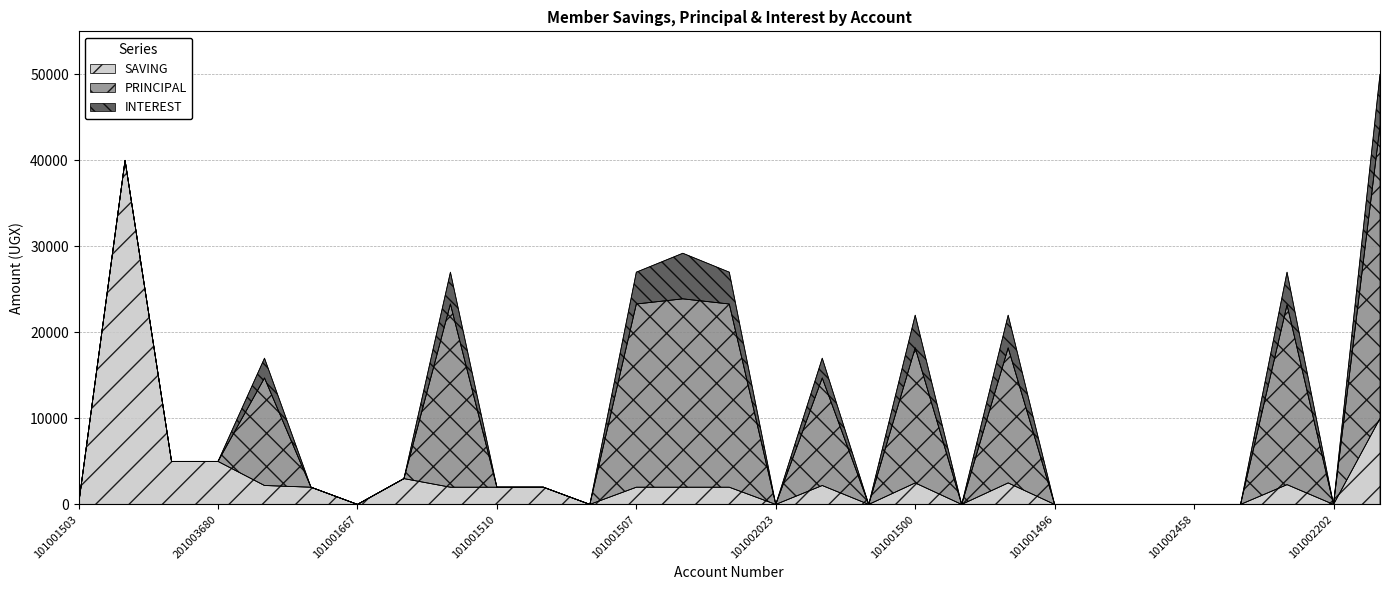

How many positive values does the INTEREST series have?

10